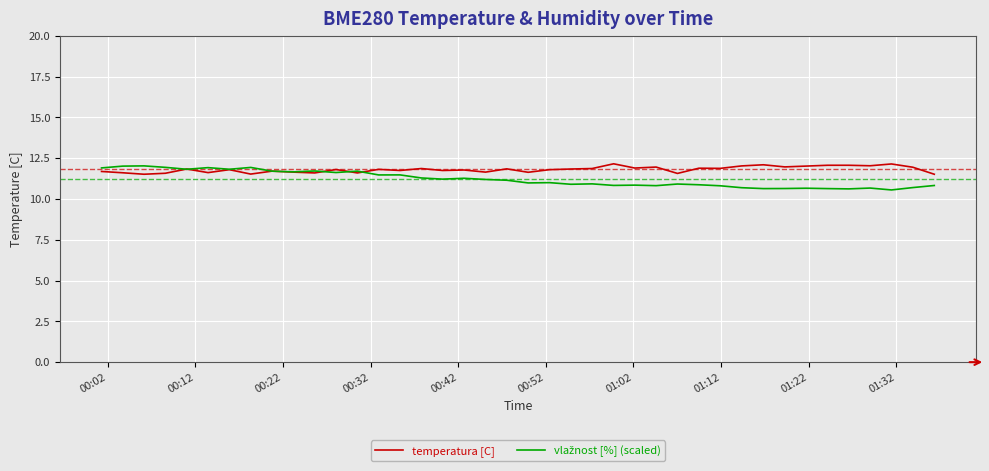

What is the maximum value shown in the chart?

12.2